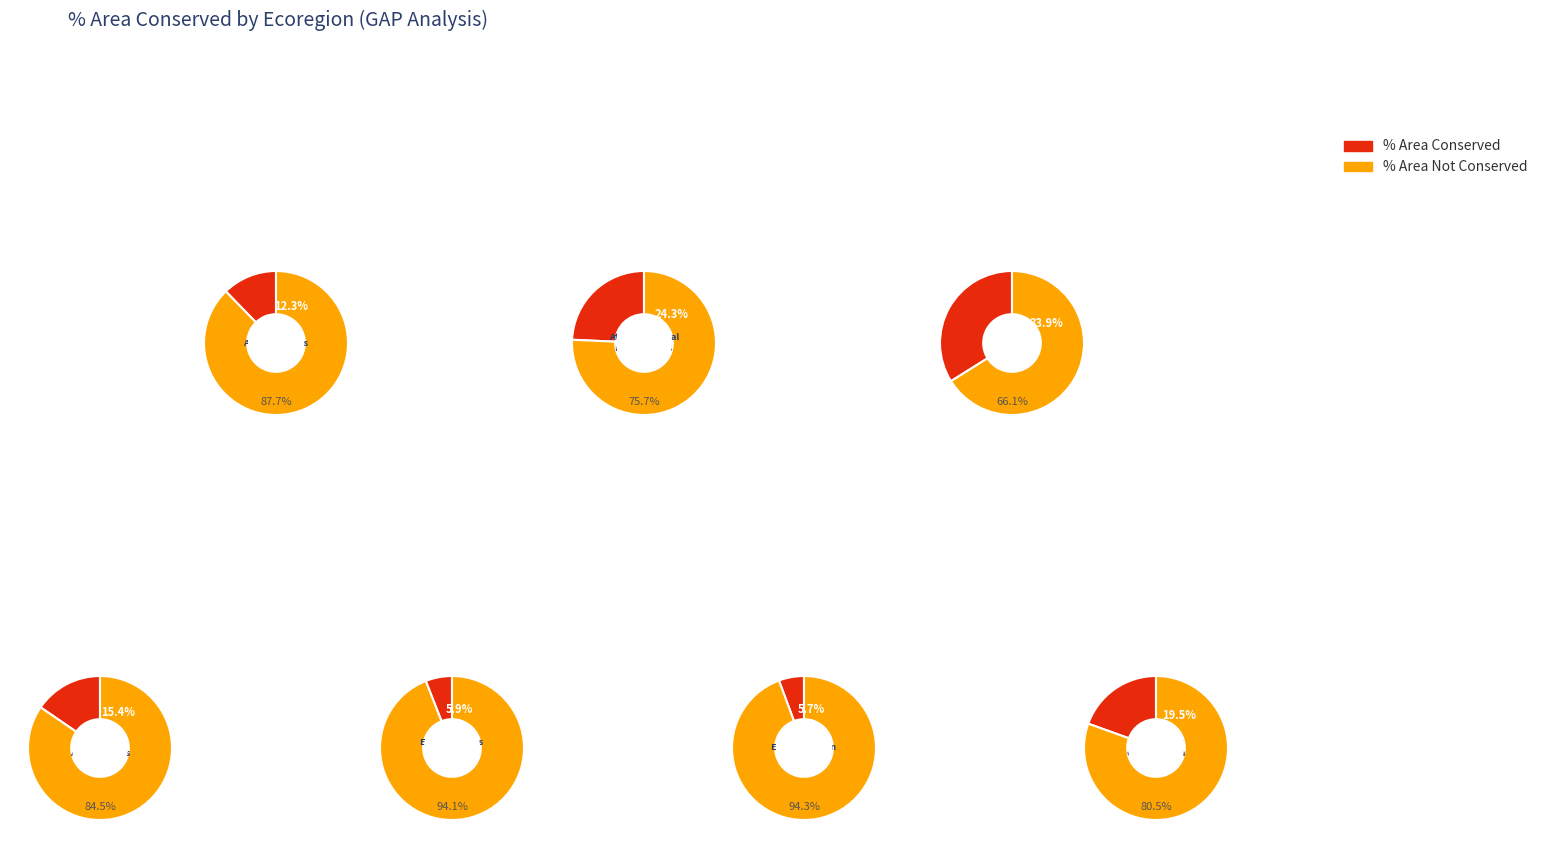

What percentage do Central Appalachians and Northeastern Highlands together represent?

41.2%